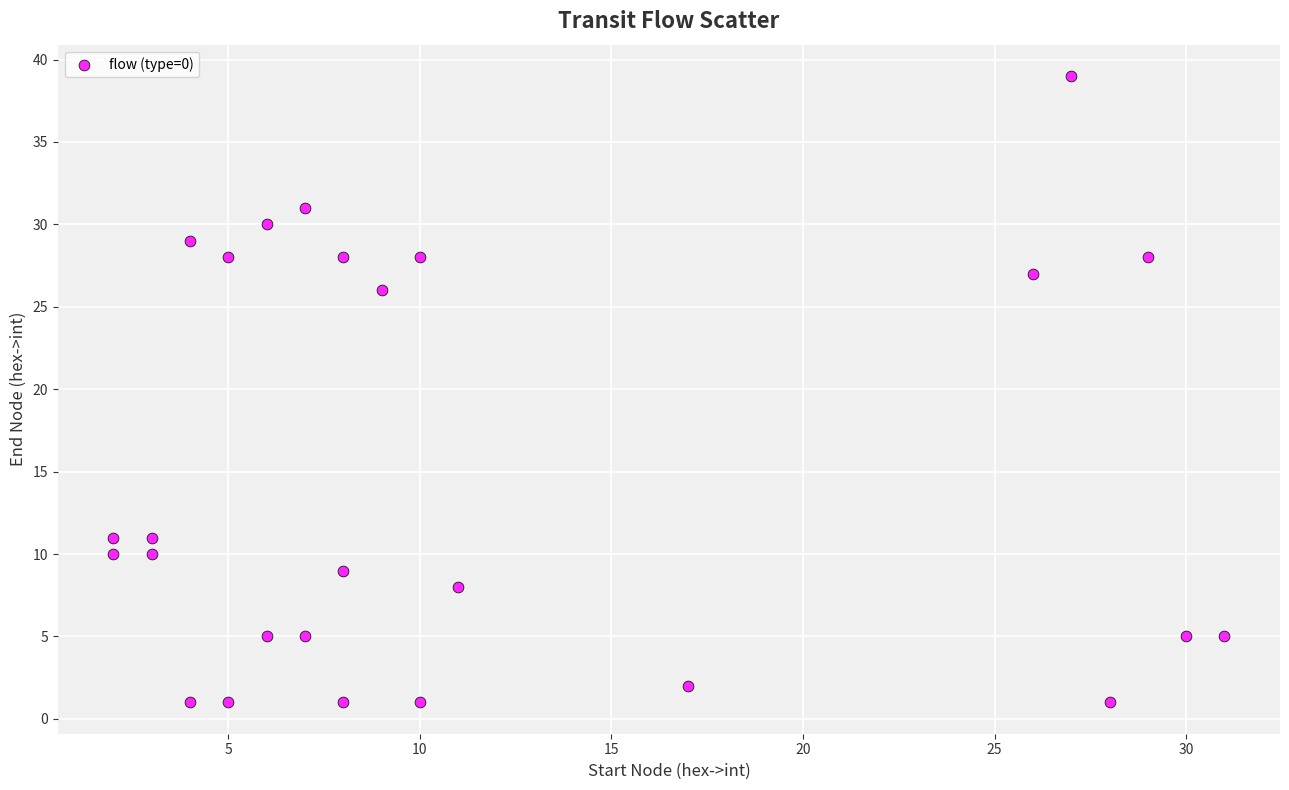

What is the range of Y values (max minus min)?

38